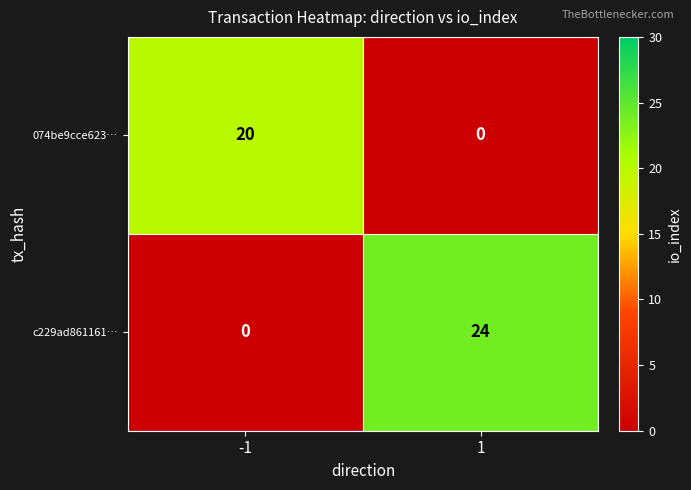

What is the approximate value of c229ad861161… at 1, to the nearest 5?

25